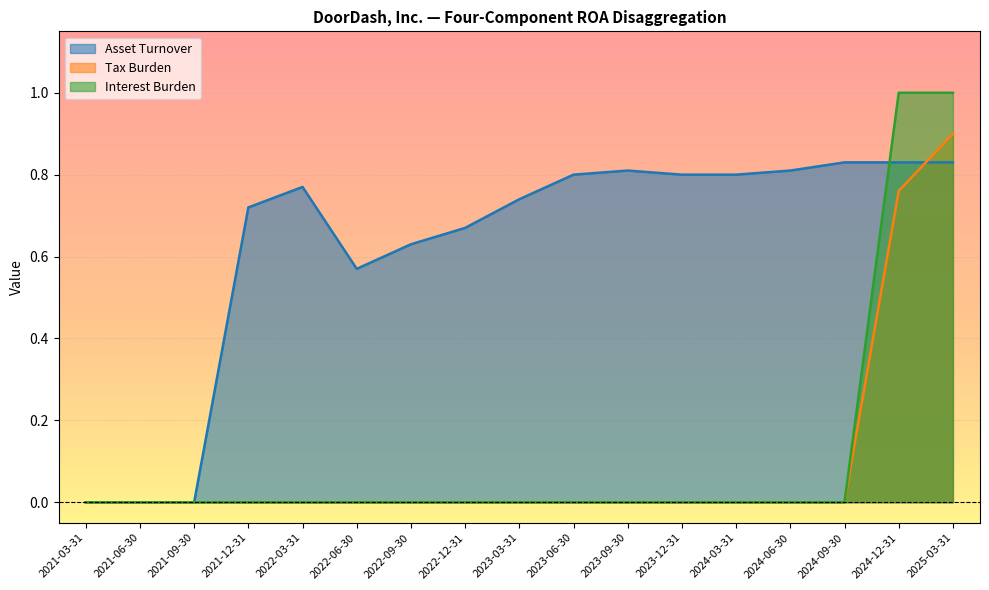

Count the number of categories in the chart.

17